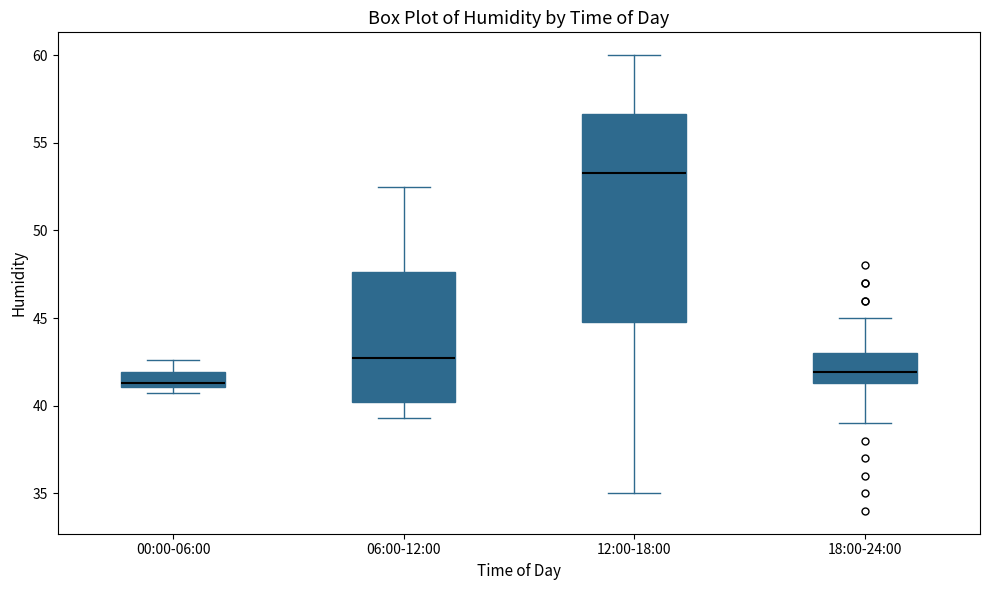

Reading left to right, read every box against the y-axis: the position of its median line, the range the box covers, and the ends of its whiskers. The values are not printed on the chart, so give them approximately, as read against the axis.

00:00-06:00: median 41.5, box 41.0 to 42.0, whiskers 40.5 to 42.5
06:00-12:00: median 43.0, box 40.0 to 47.5, whiskers 39.5 to 52.5
12:00-18:00: median 53.5, box 45.0 to 56.5, whiskers 35.0 to 60.0
18:00-24:00: median 42.0, box 41.5 to 43.0, whiskers 39.0 to 45.0